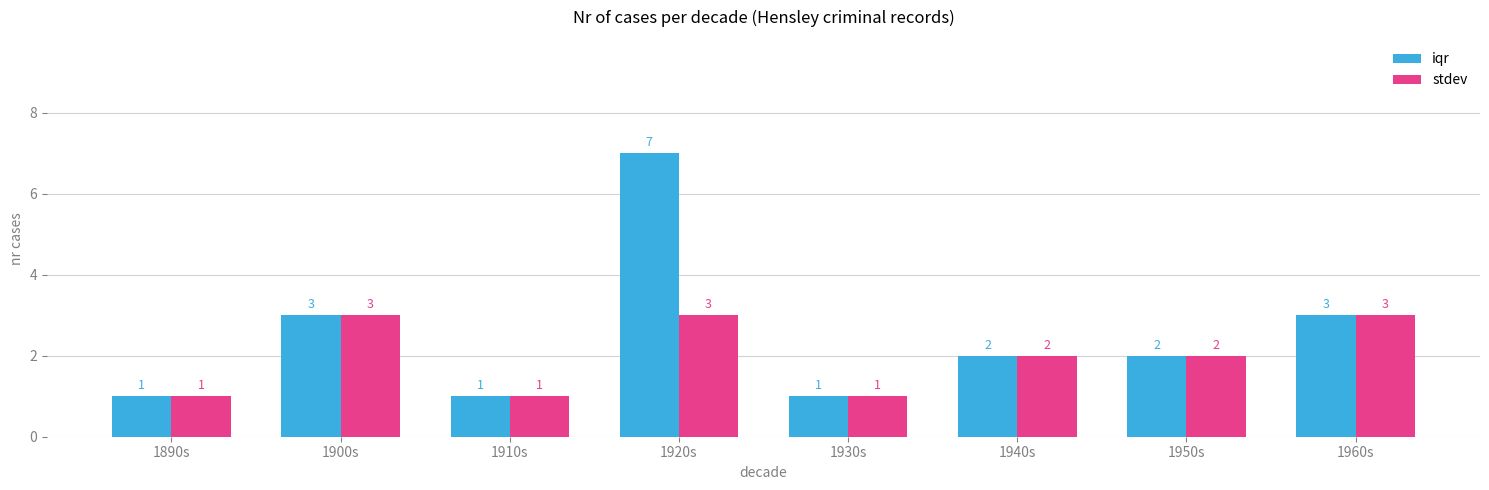

Where does the iqr series first go above 2?

1900s